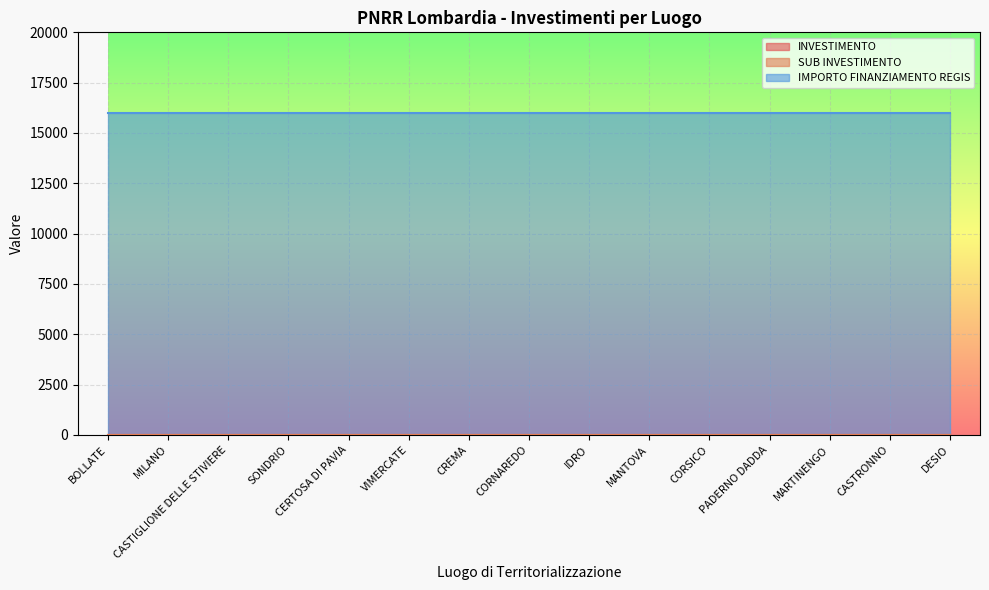

True or false: SUB INVESTIMENTO and INVESTIMENTO cross at least once.

False